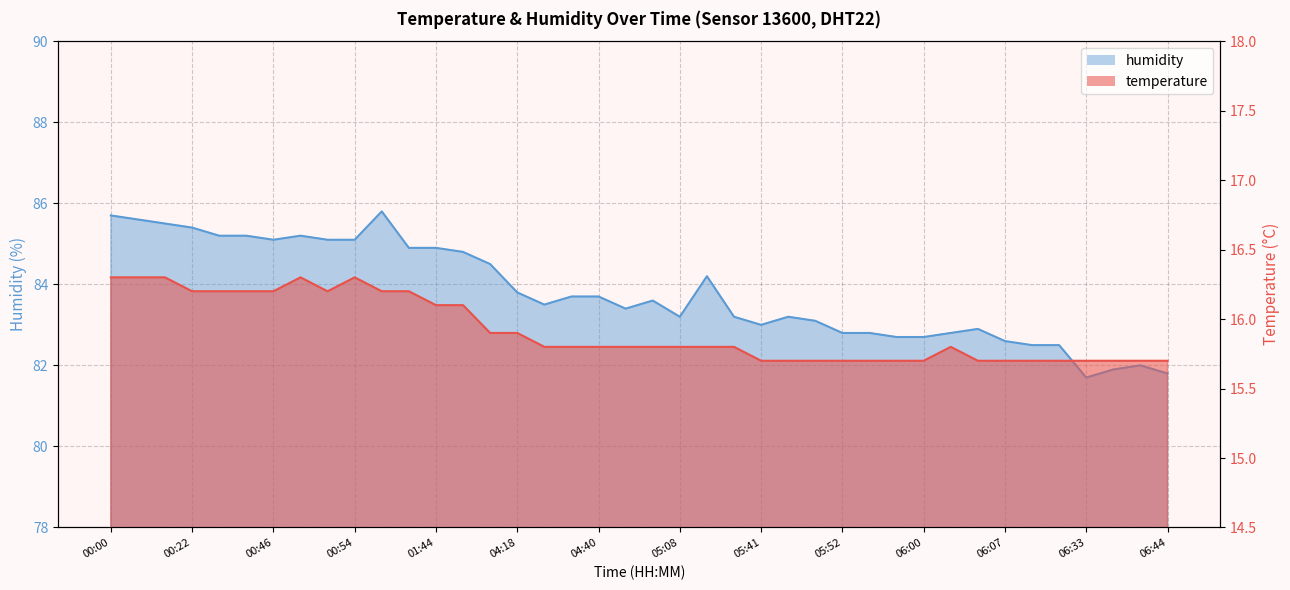

True or false: humidity has a value of 147.1 at 00:54.

False